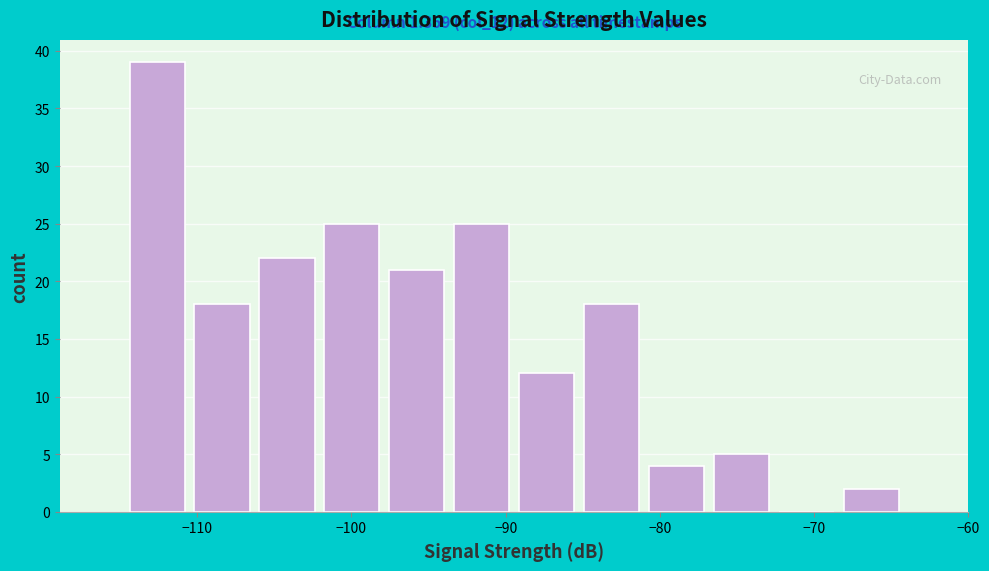

Which range on the x-axis has the tallest bar?

-115 to -110